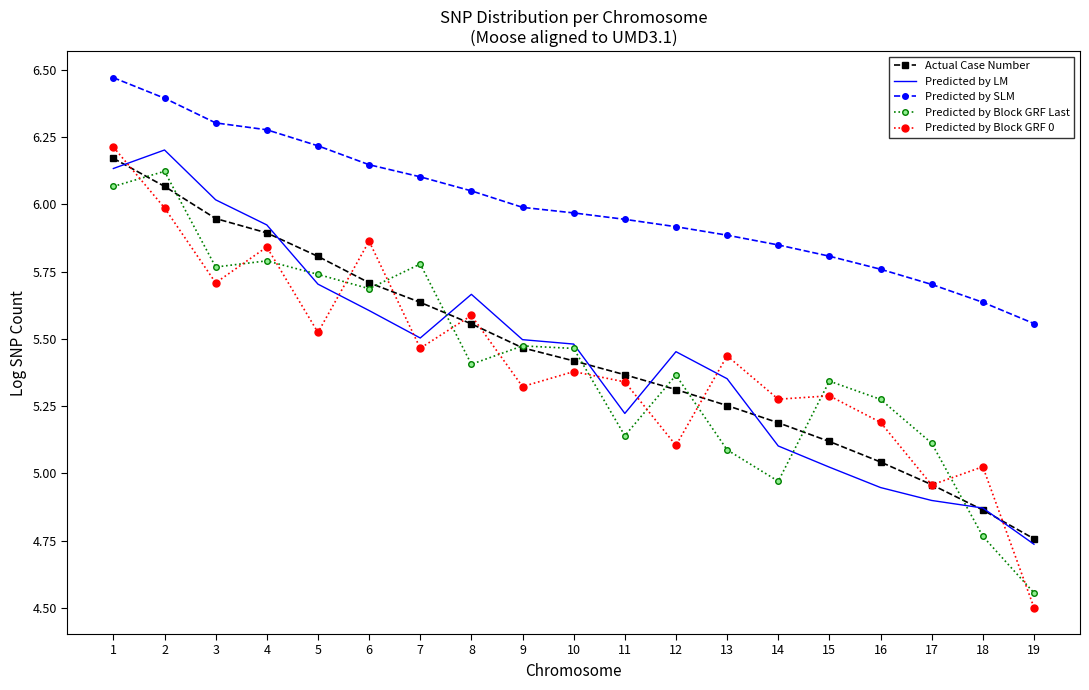

True or false: Predicted by SLM has a value of 6.1 at 6.

True